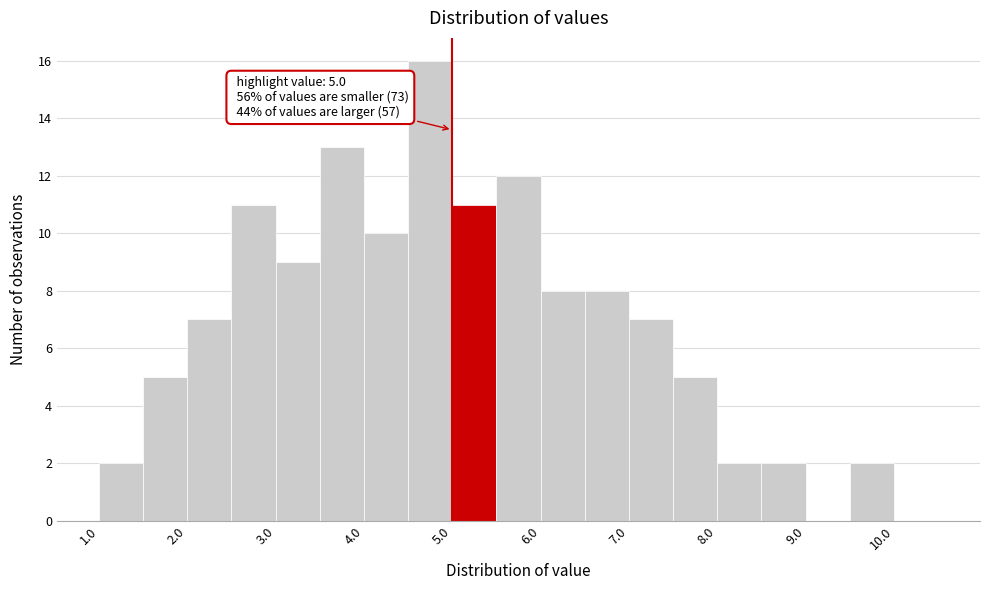

Over which range of the x-axis is the bar tallest?

4.5 to 5.0